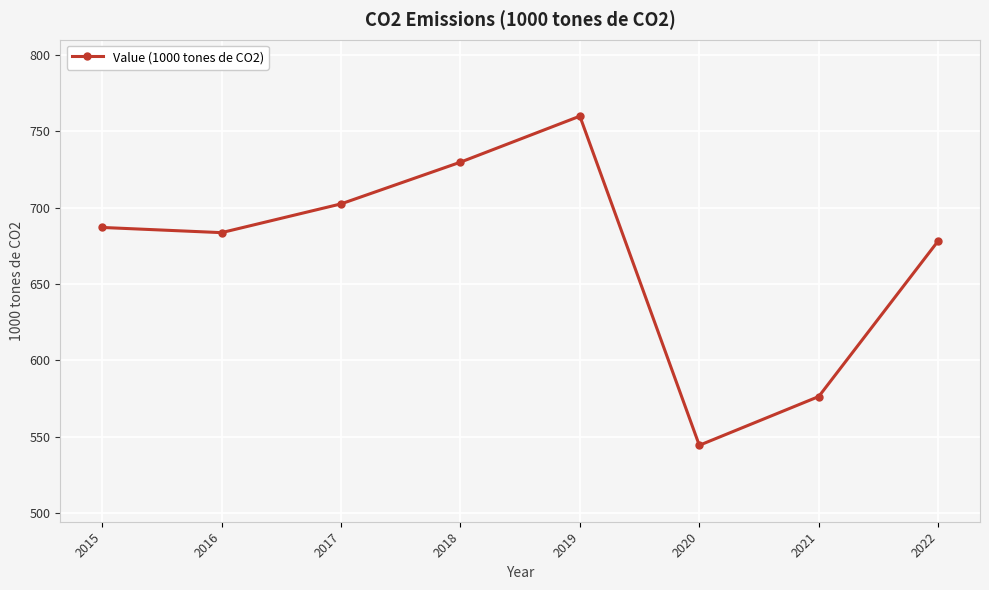

What is the change in value from 2016 to 2021?

-107.2